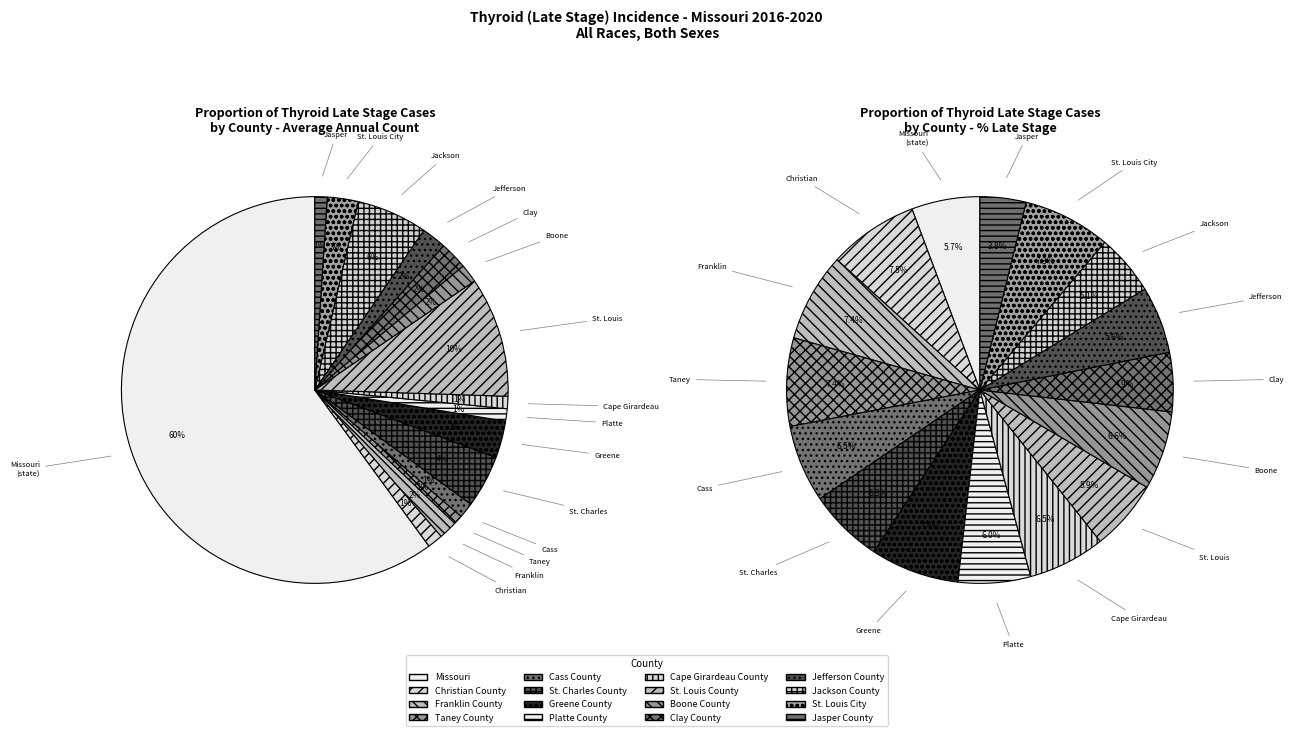

Does Missouri account for over 50% of the chart?

Yes